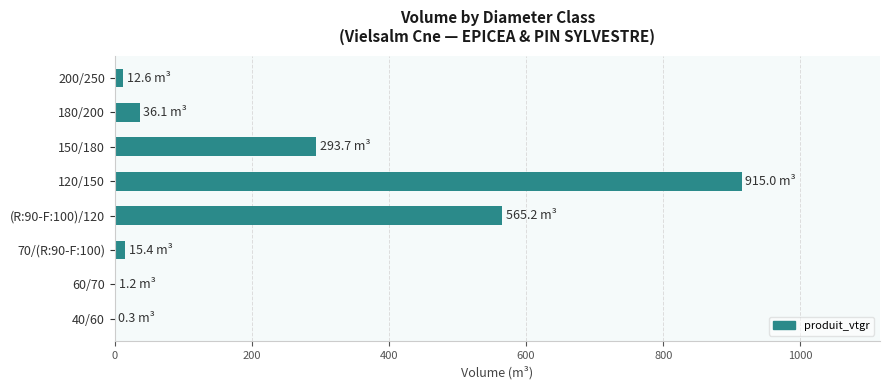

What is the greatest value displayed?

915.0